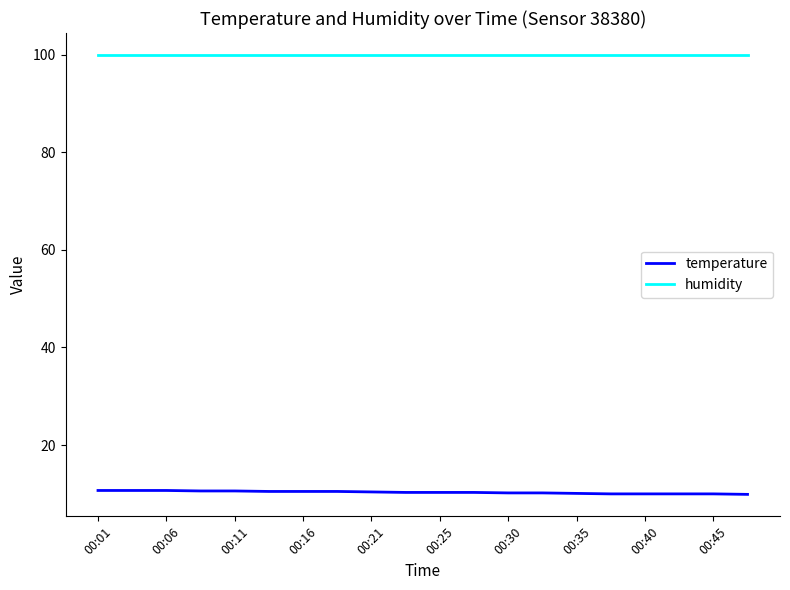

What is the minimum value for temperature?

9.9